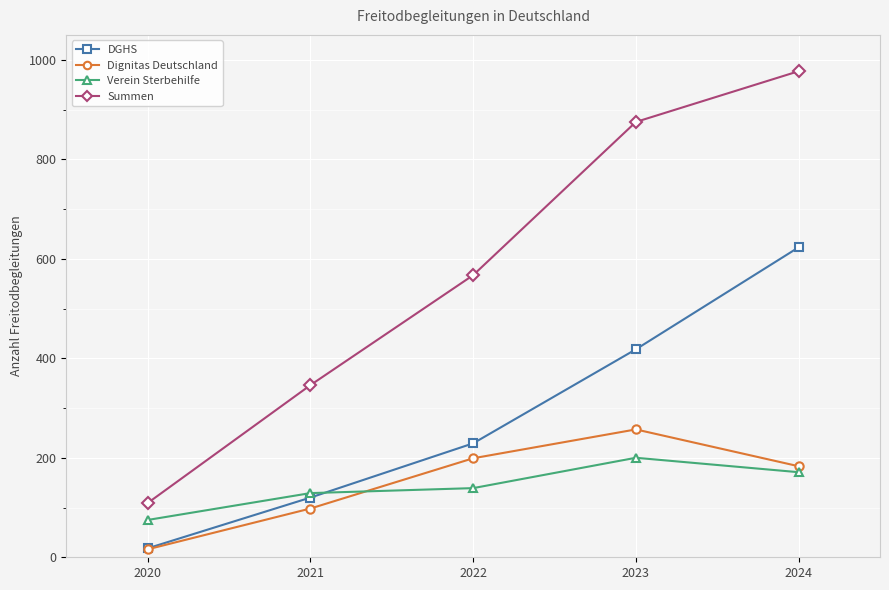

Which series has the largest total across all categories?

Summen